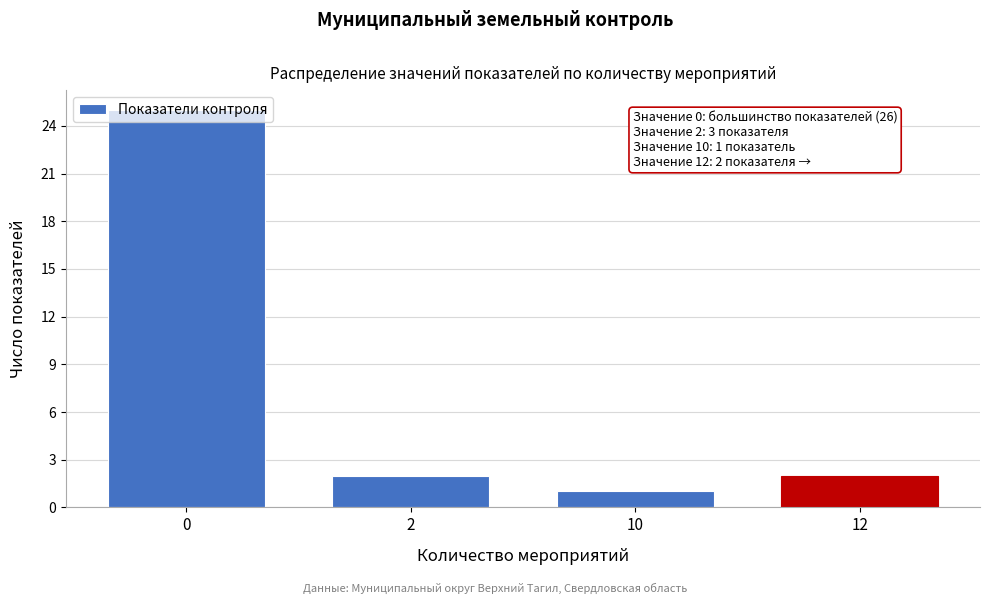

Which category has the lowest value across all series?

10